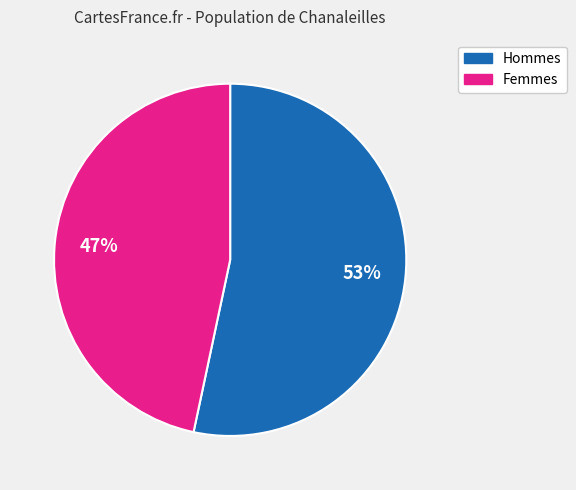

To the nearest percent, what is the average slice percentage?

50%